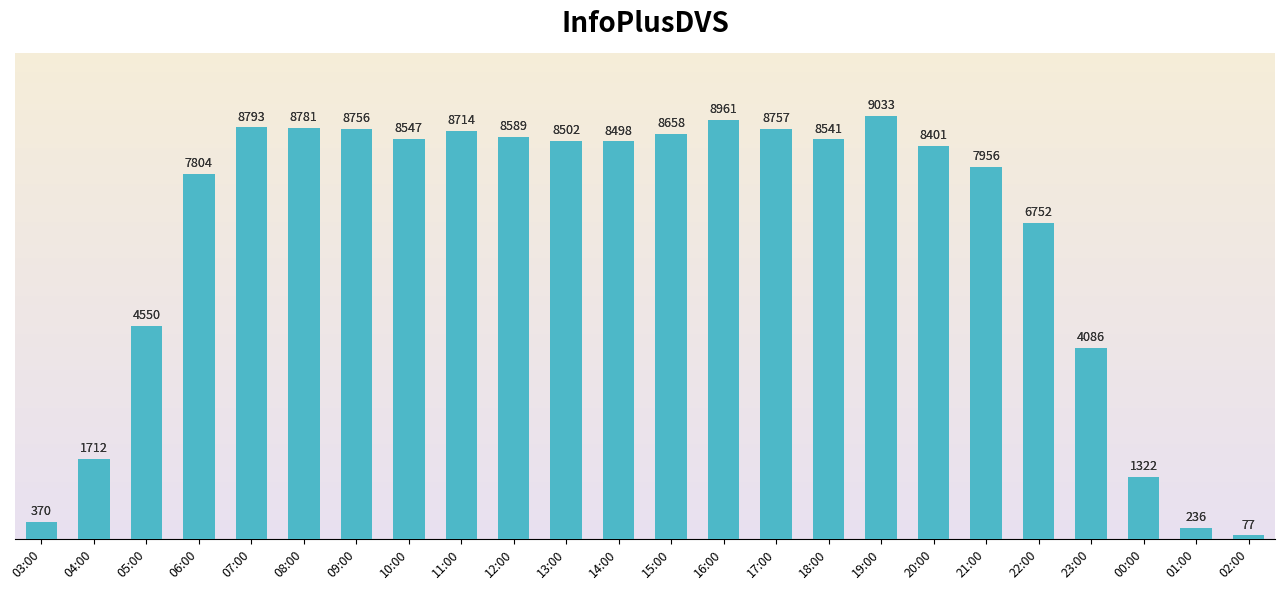

Reading left to right, list all the values displayed in this chart.

370	1712	4550	7804	8793	8781	8756	8547	8714	8589	8502	8498	8658	8961	8757	8541	9033	8401	7956	6752	4086	1322	236	77